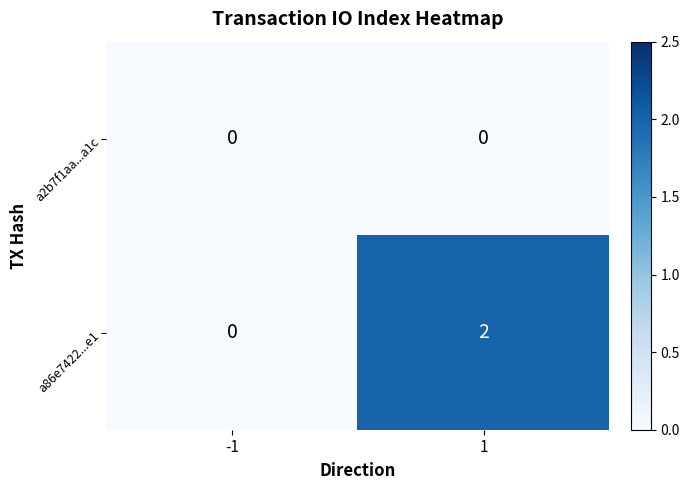

True or false: a2b7f1aa...a1c has a value of 0 at -1.

True